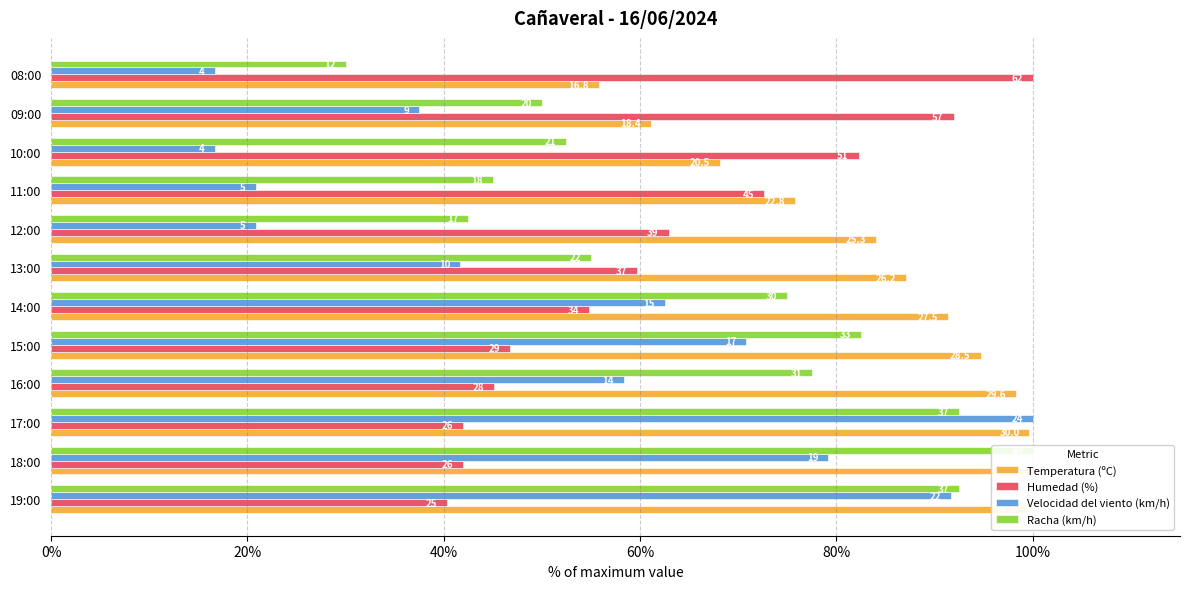

Is it true that Temperatura (ºC) equals 161.1 at 14:00?

False